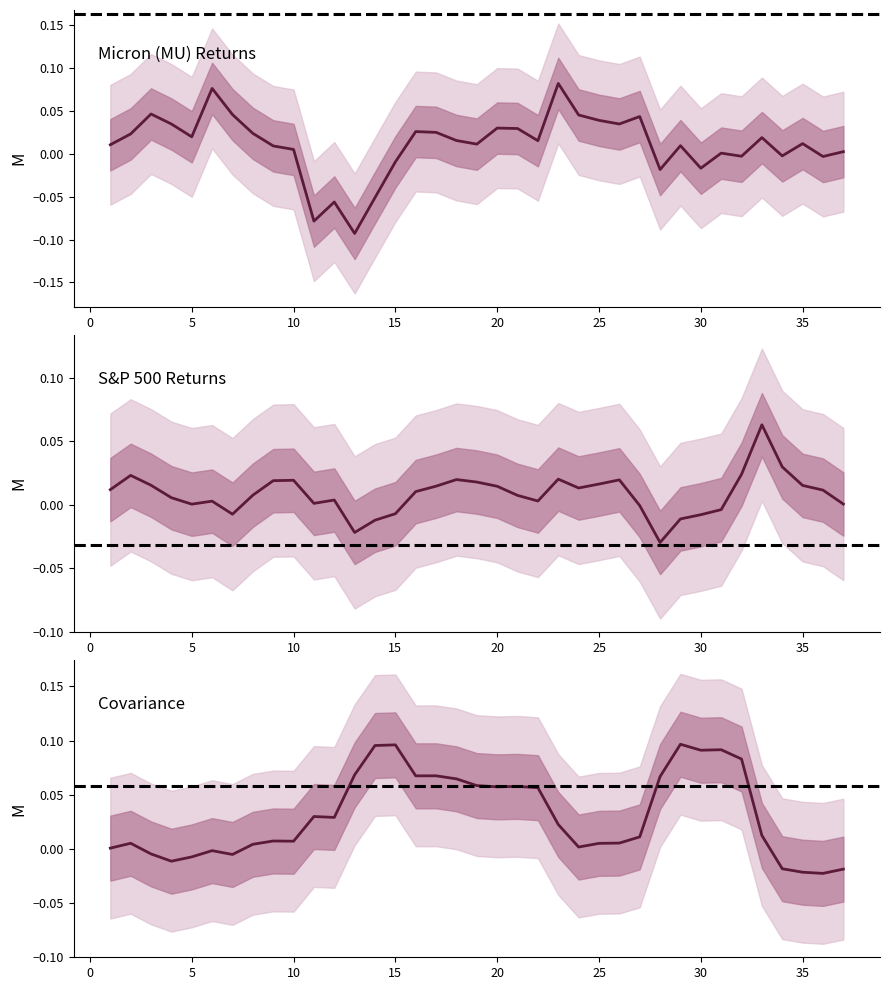

How many lines are shown in the chart?

3